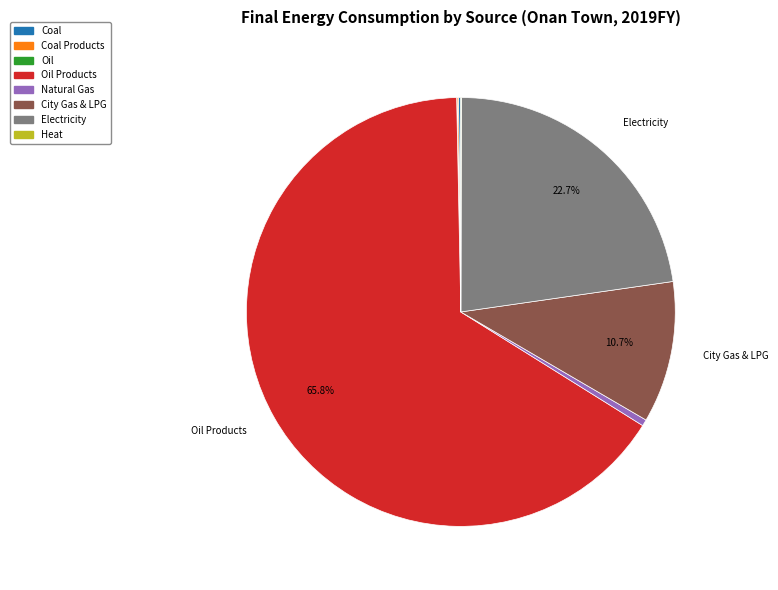

Is there any slice that represents more than half of the pie?

Yes